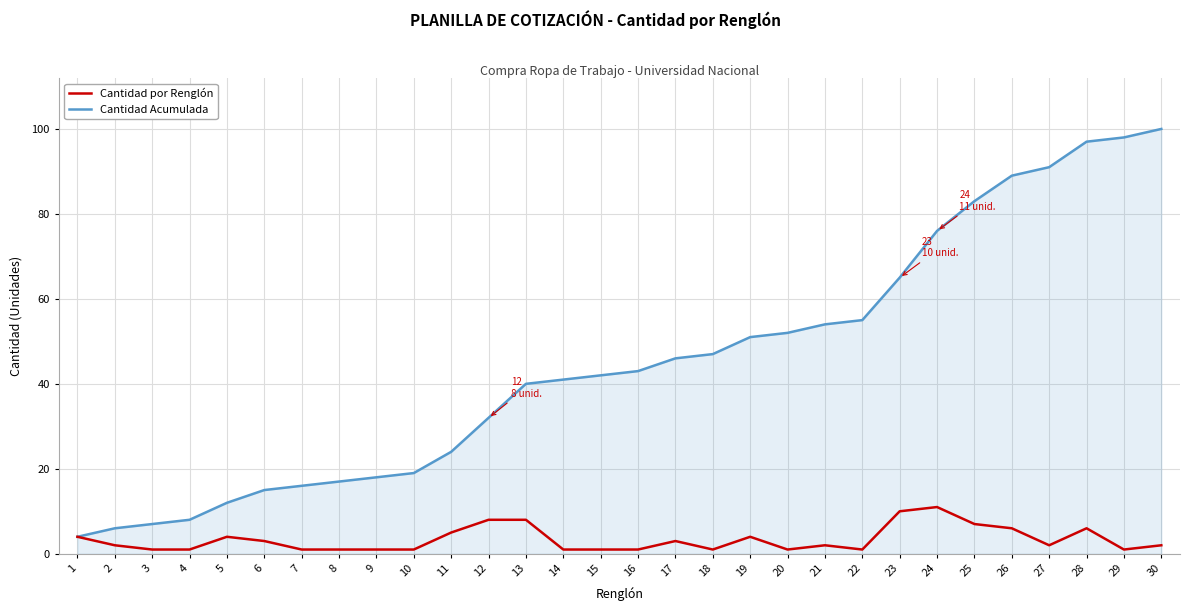

Is it true that Cantidad por Renglón equals 3 at 25?

False